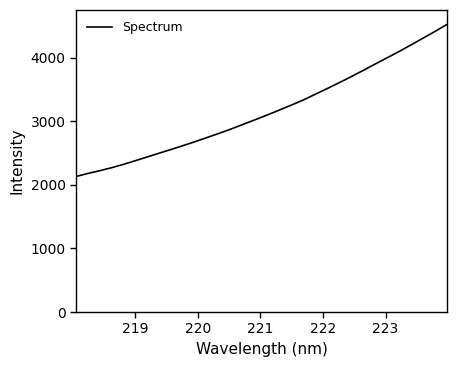

What is the minimum value shown in the chart?

2131.0